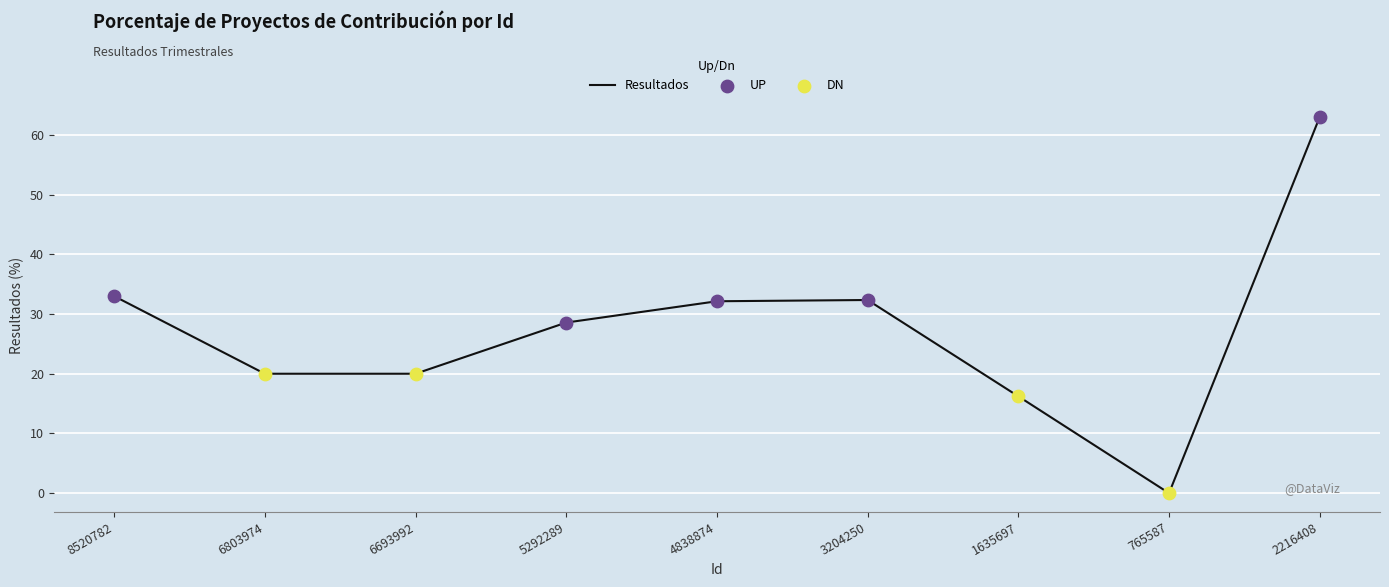

What is the change in value from 6693992 to 2216408?

+43.0